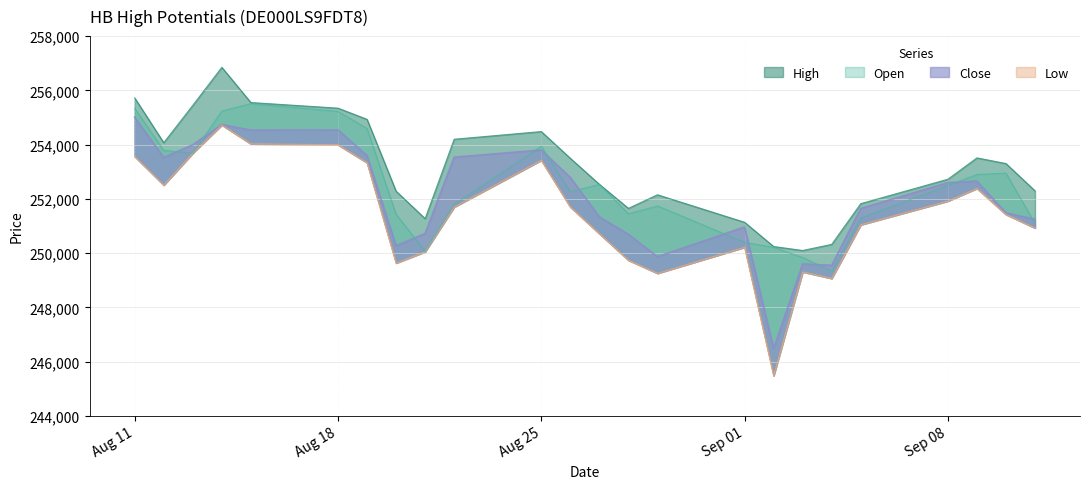

List the series in order of their overall mean, lowest first.

Low, Close, Open, High